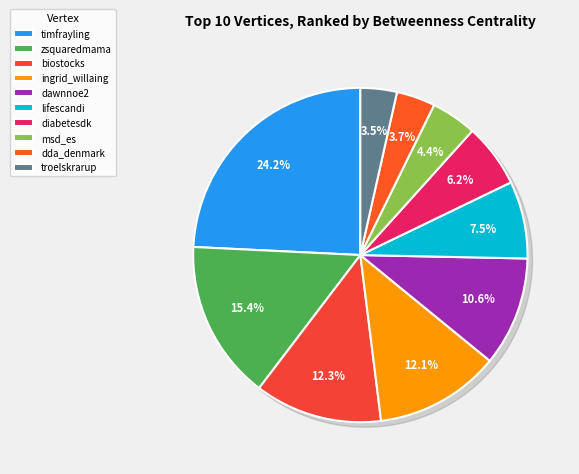

Which category has the biggest portion of the pie?

timfrayling